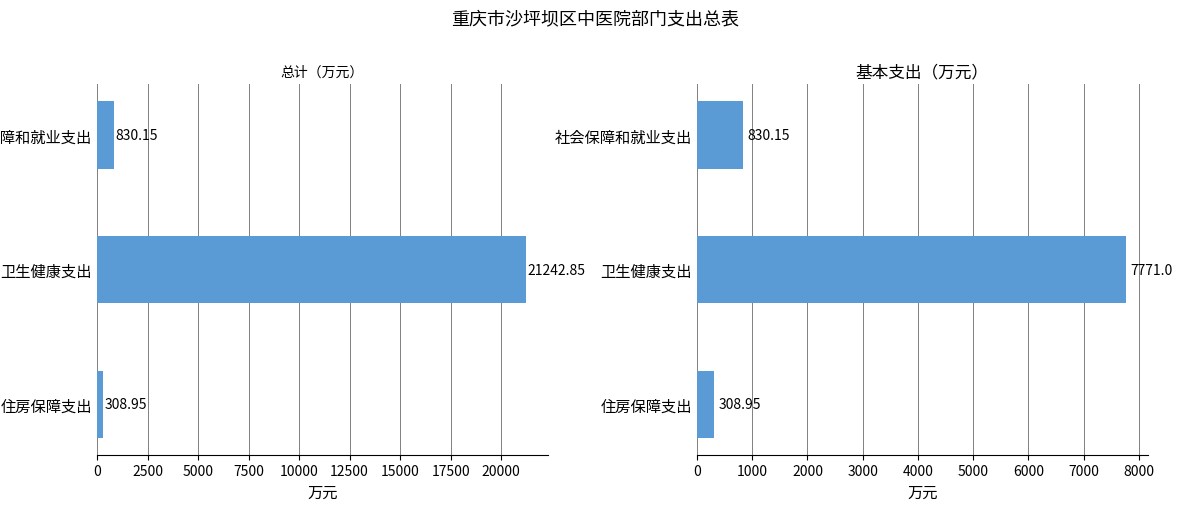

How many values in the 基本支出 series are below 830?

1